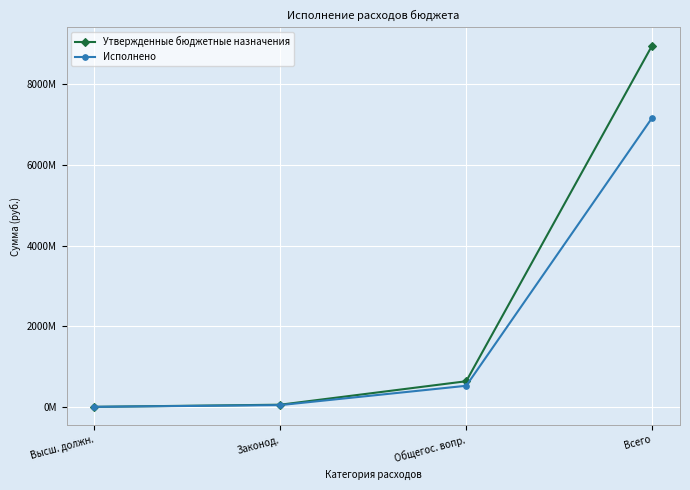

What are all the series names shown in the legend?

Утвержденные бюджетные назначения, Исполнено